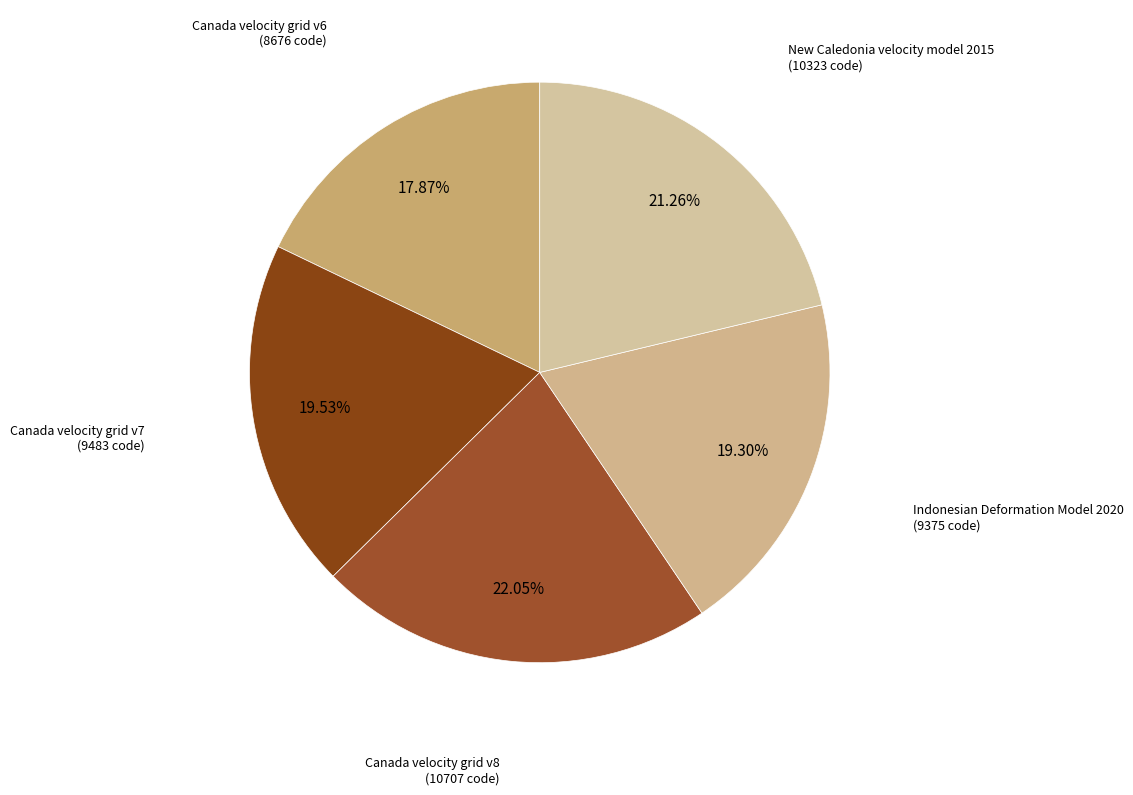

What is the largest slice in the pie chart?

Canada velocity grid v8